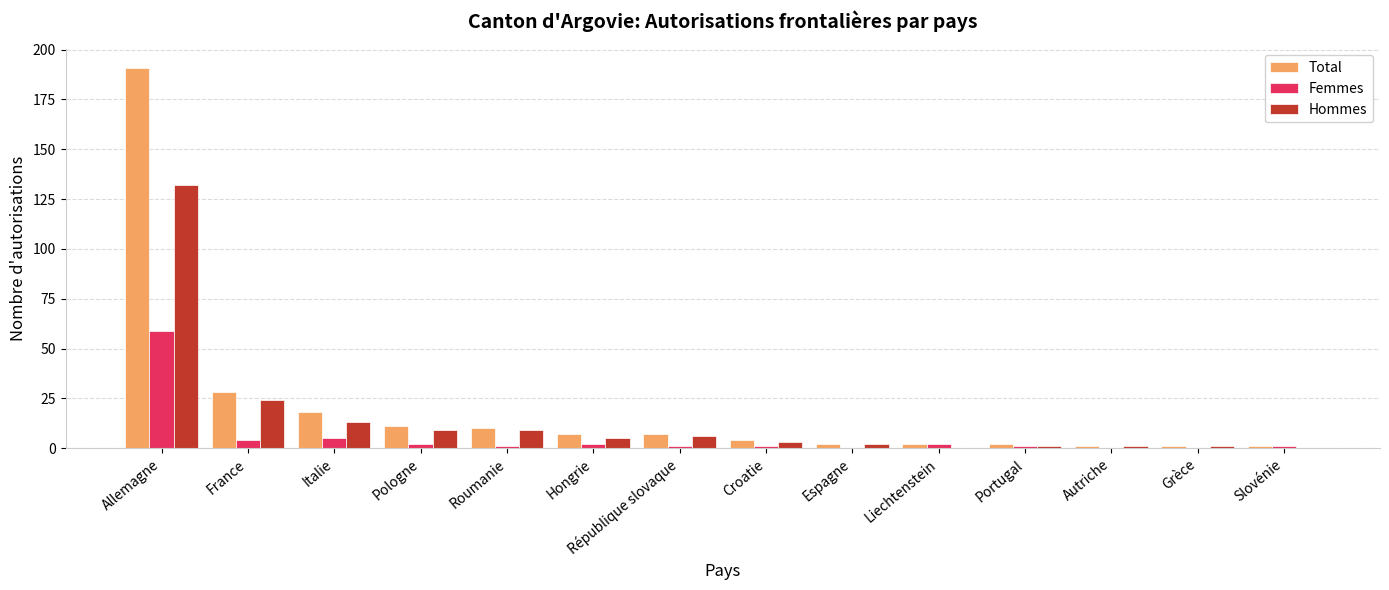

At which label is Hommes closest to 66?

France